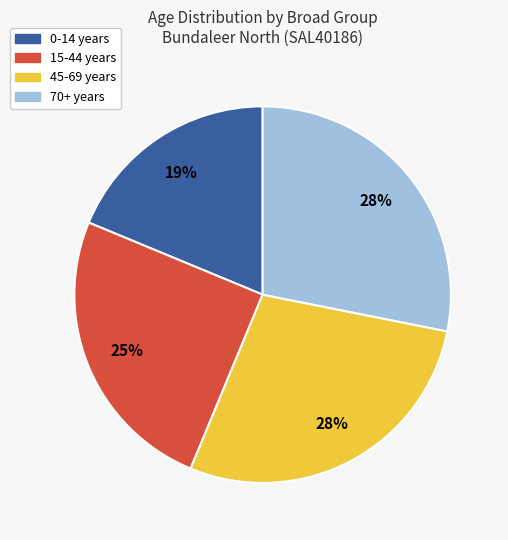

Is there any slice that represents more than half of the pie?

No